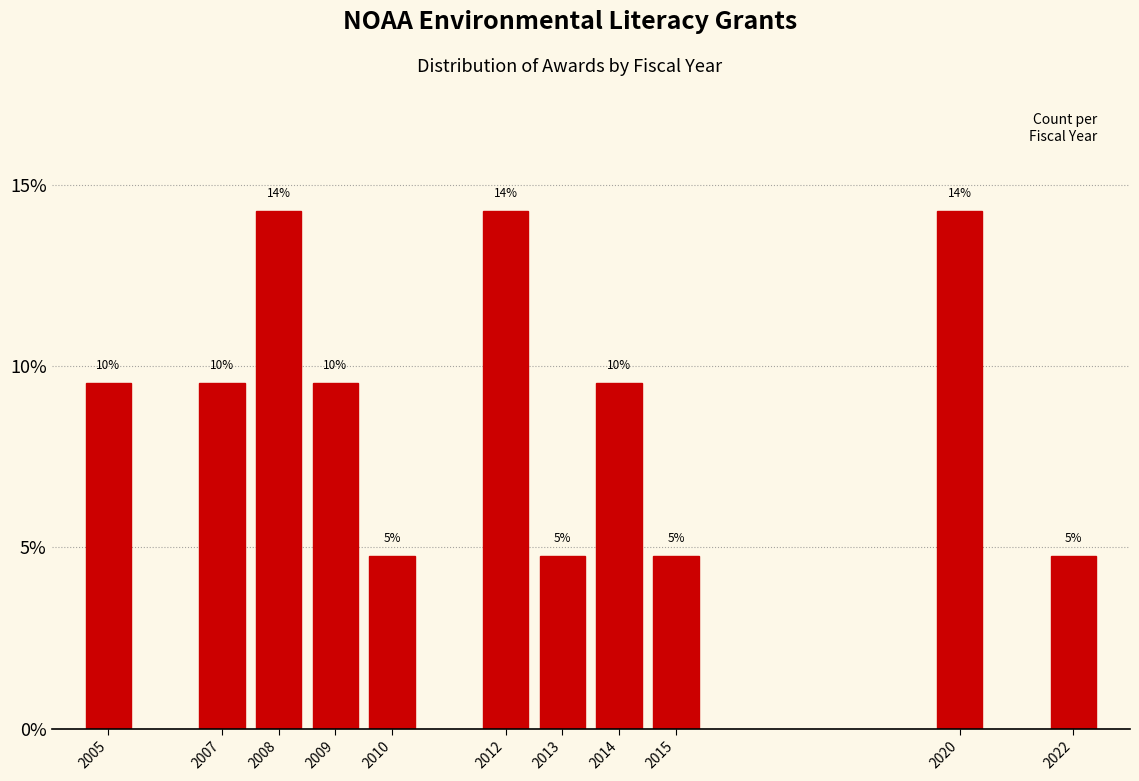

Are the bars horizontal?

No